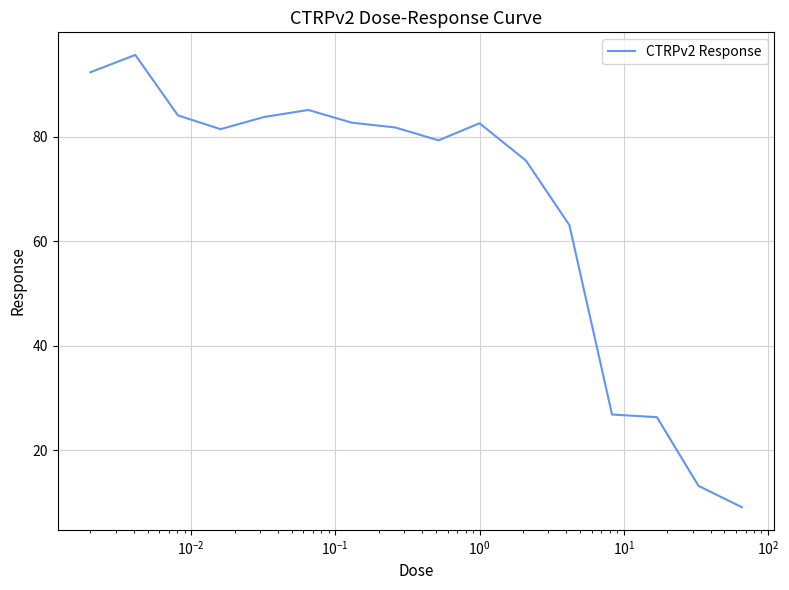

What is the minimum value shown in the chart?

9.1